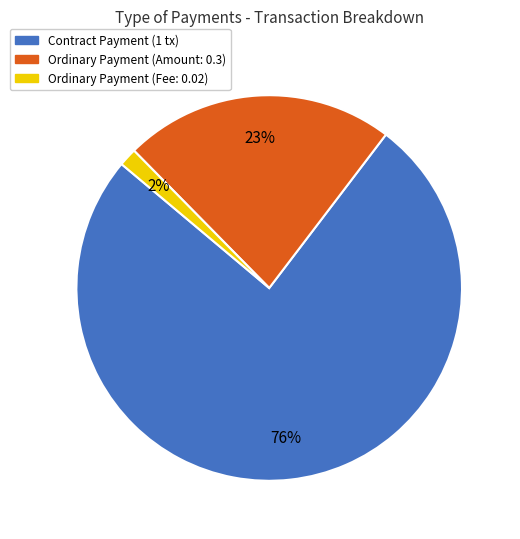

Does any single category account for the majority?

Yes